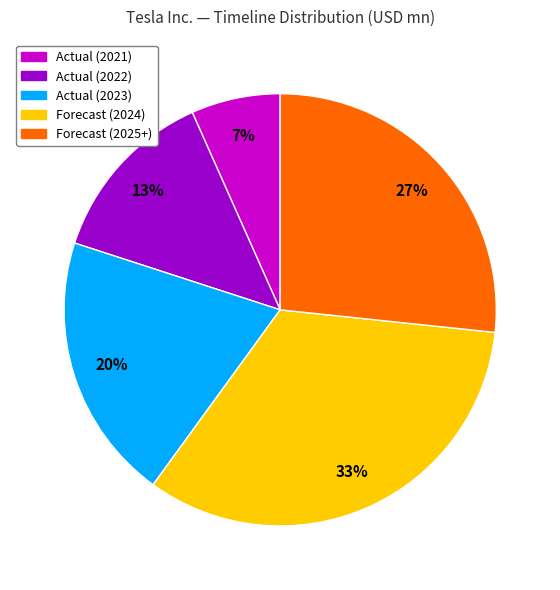

Does any single category account for the majority?

No